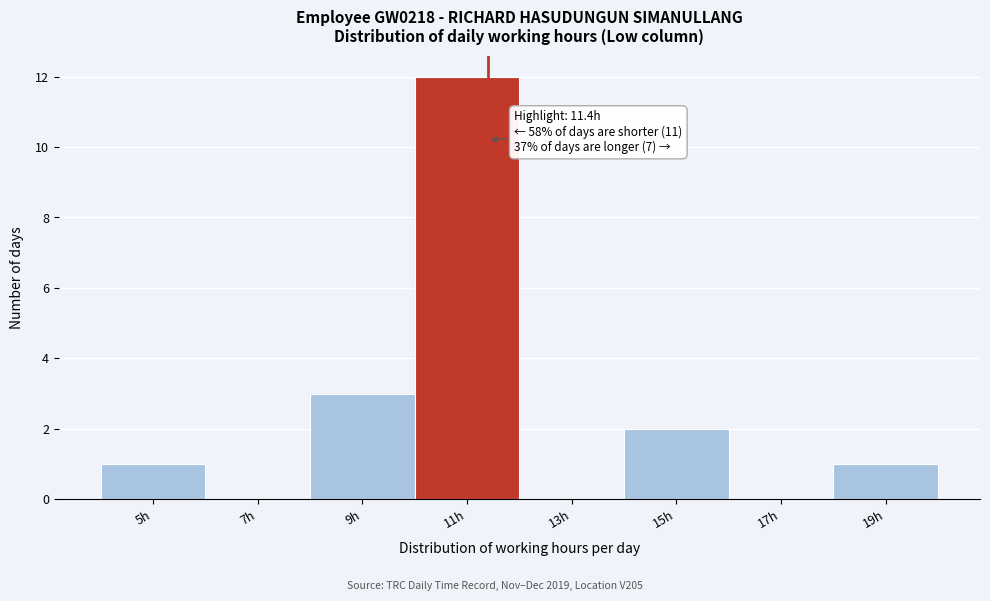

Which range on the x-axis has the tallest bar?

10 to 12